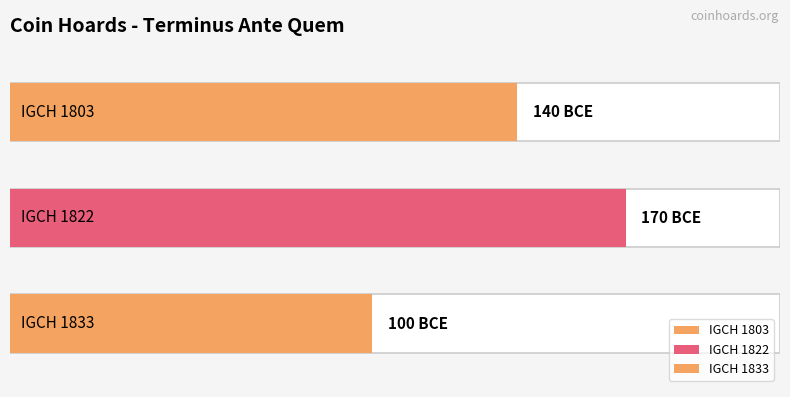

The chart shows a value of -170 at IGCH 1822. True or false?

True